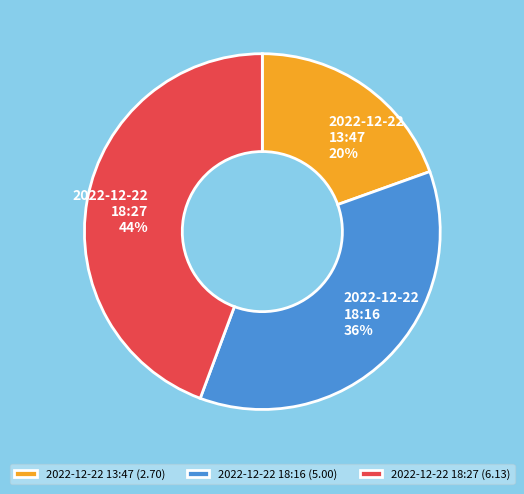

Which category has the smallest portion of the pie?

2022-12-22 13:47 (2.70)